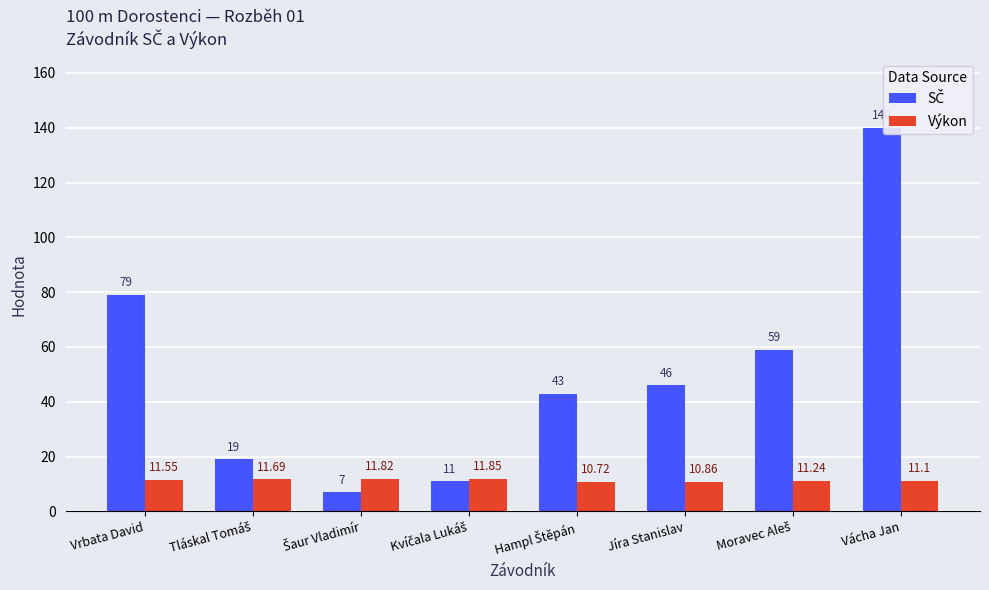

What is the total value across all series at Vácha Jan?

151.1